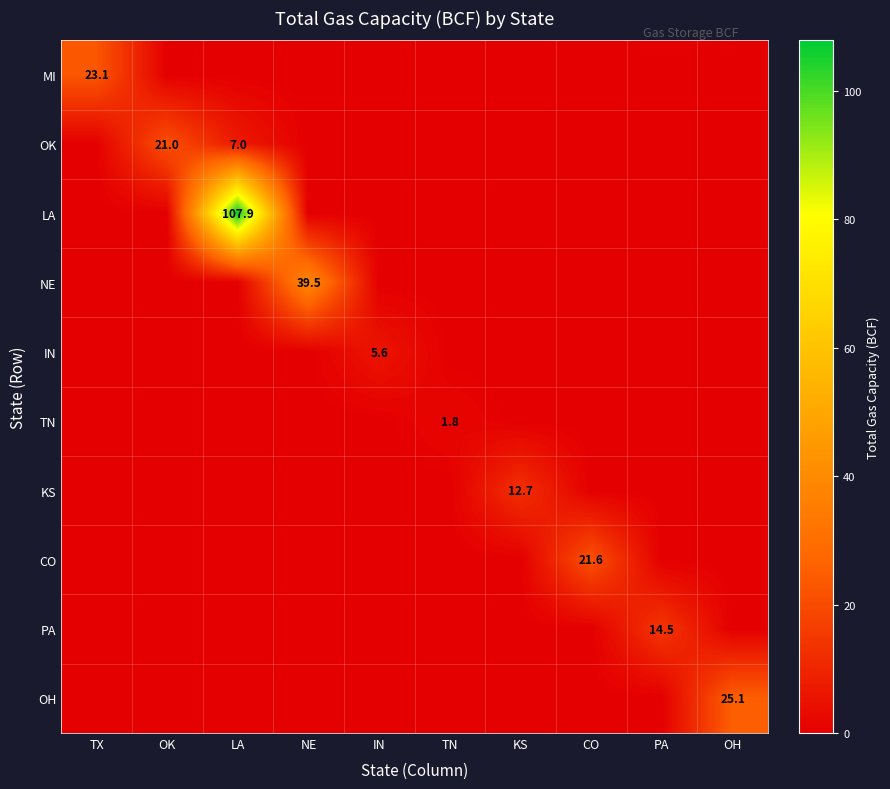

The LA series shows 0.0 at KS. True or false?

True